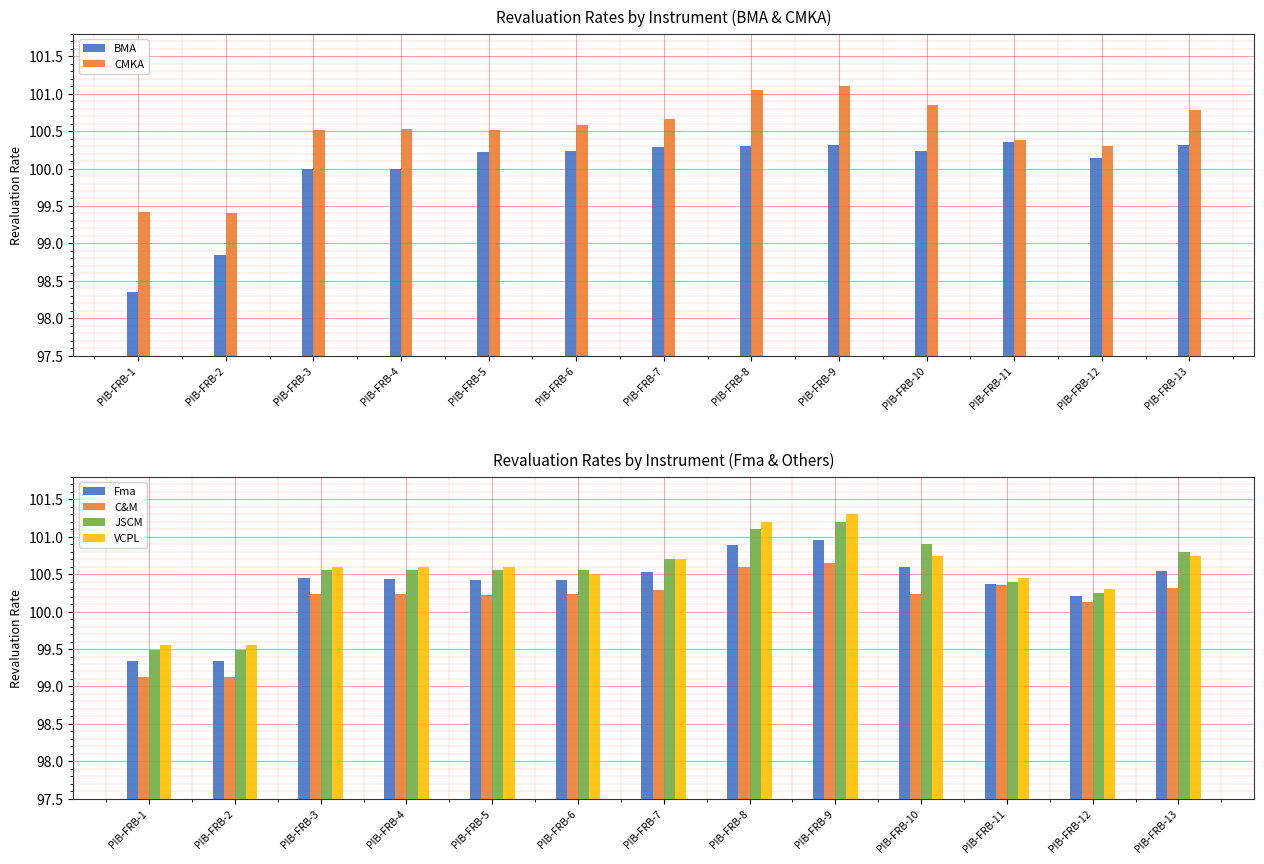

What is the difference between the maximum and second lowest values in the Fma series?

1.6